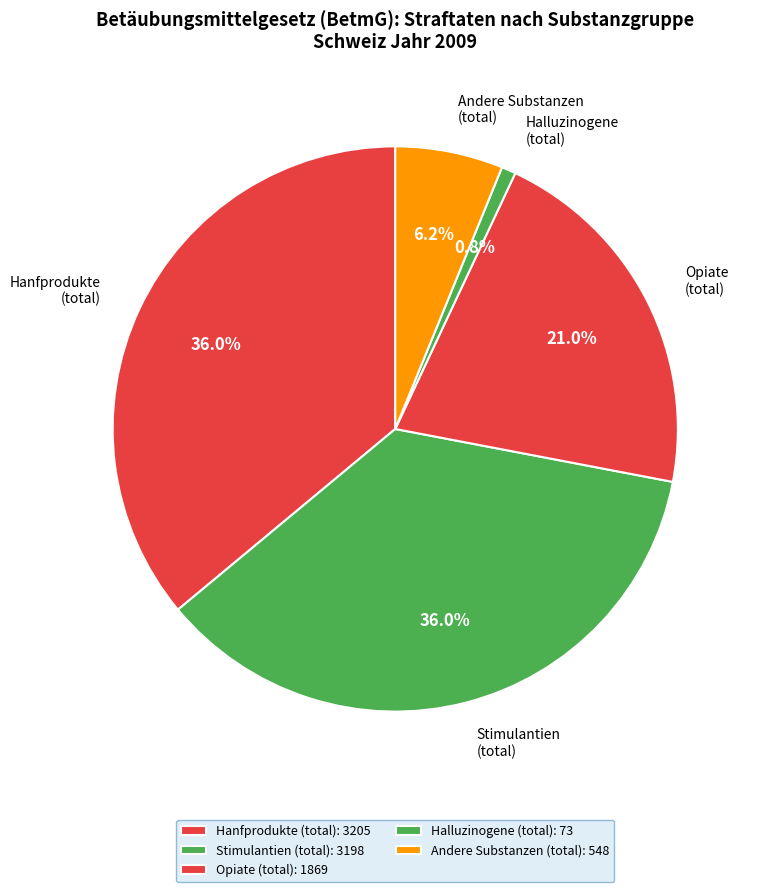

To the nearest percent, what portion does Halluzinogene (total) represent?

1%